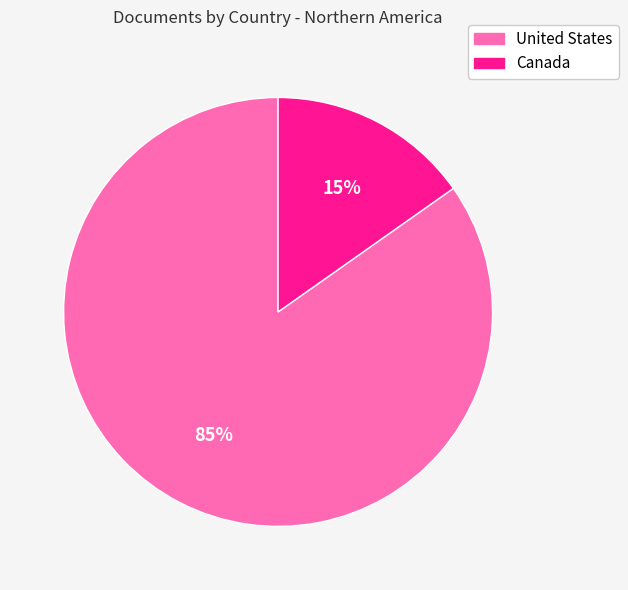

The Canada slice represents 24% of the pie. True or false?

False